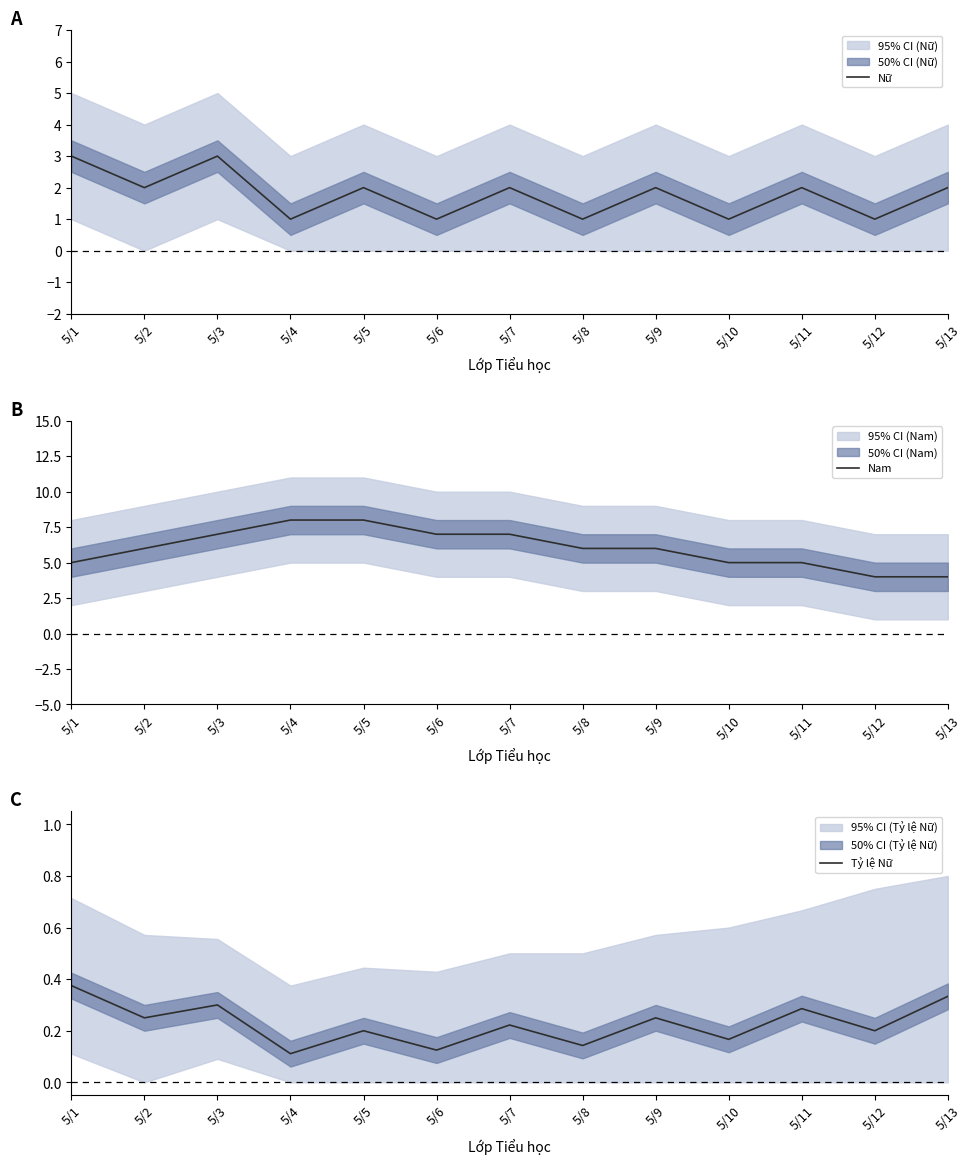

True or false: Tỷ lệ Nữ and Nam cross at least once.

False